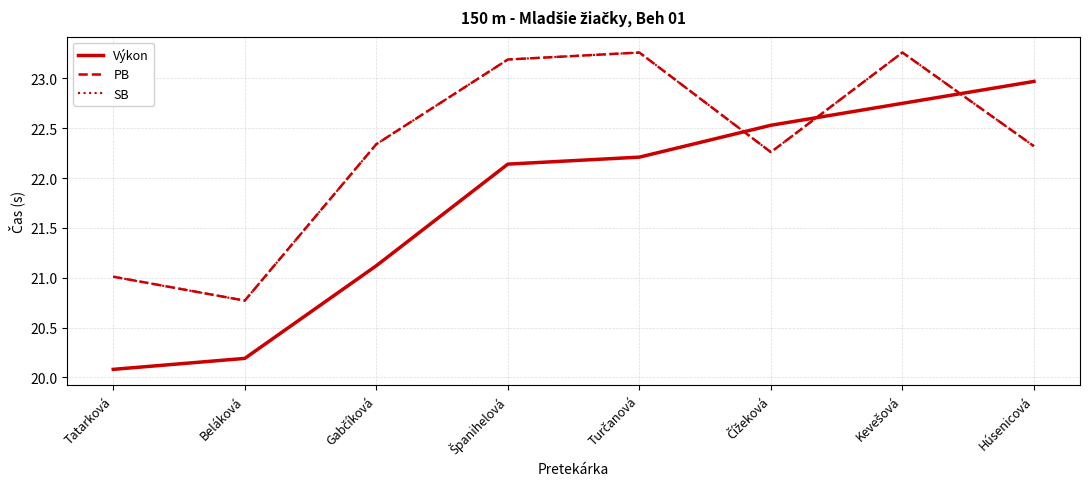

What is the label of the 2nd point from the right?

Kevešová